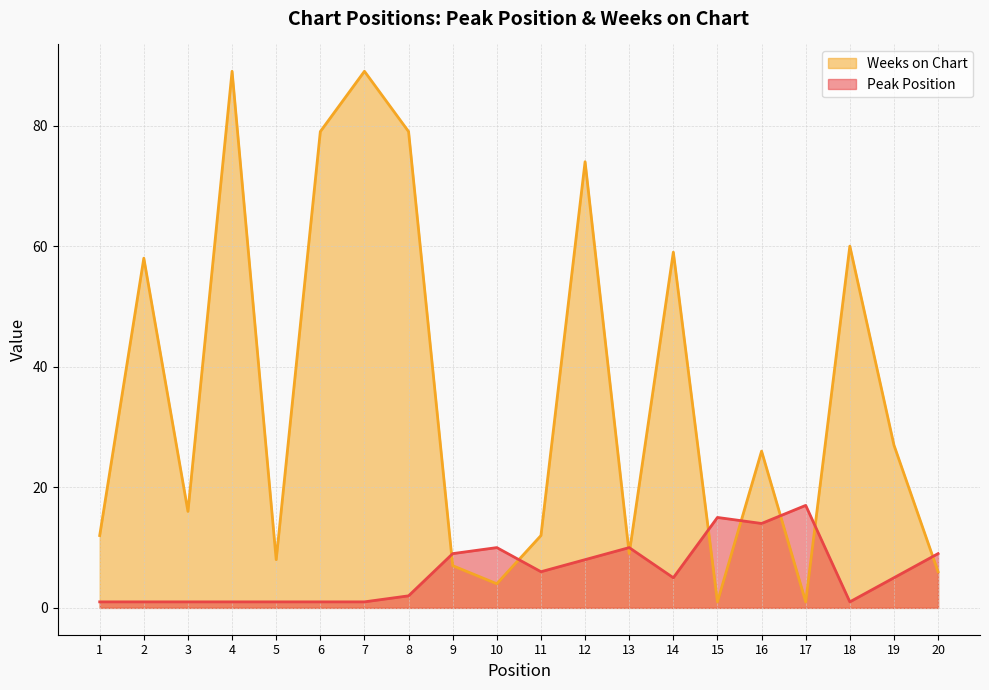

What is the difference between the Weeks on Chart values at 2 and 4?

31